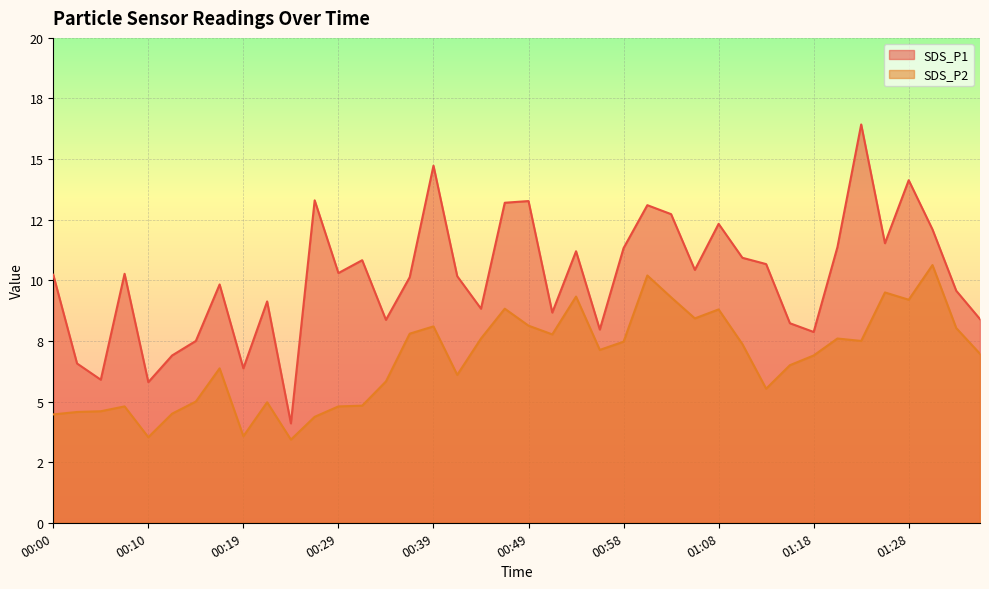

How many lines are shown in the chart?

2